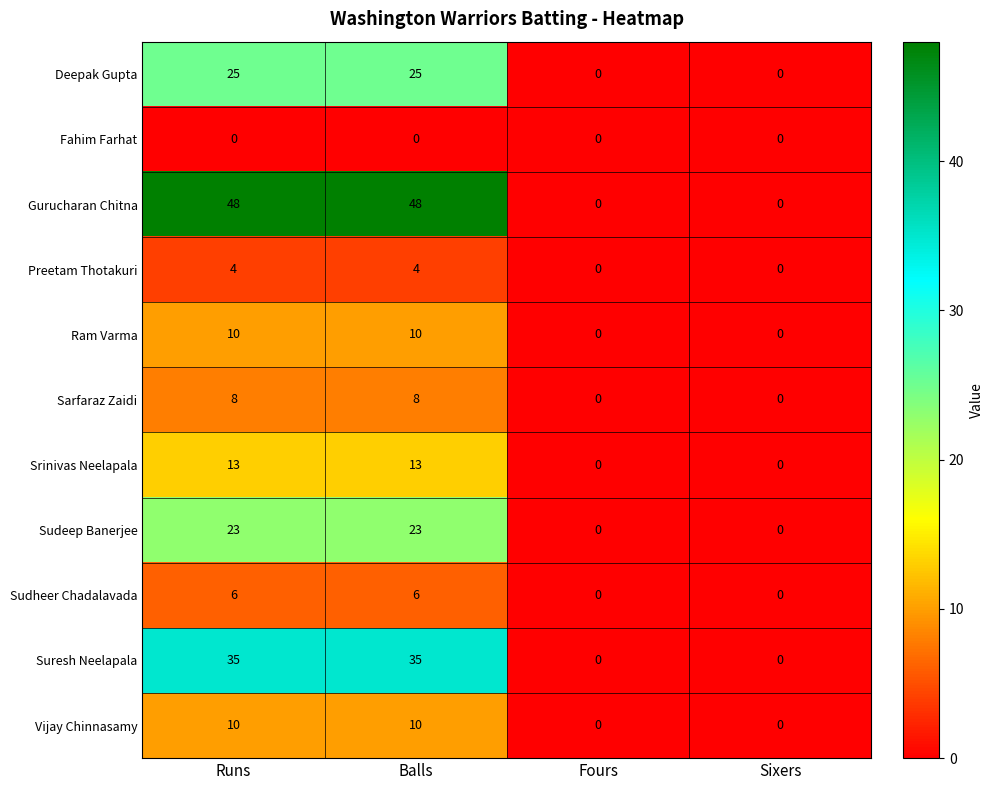

Read the Sudeep Banerjee value at Runs, to the nearest 10.

20